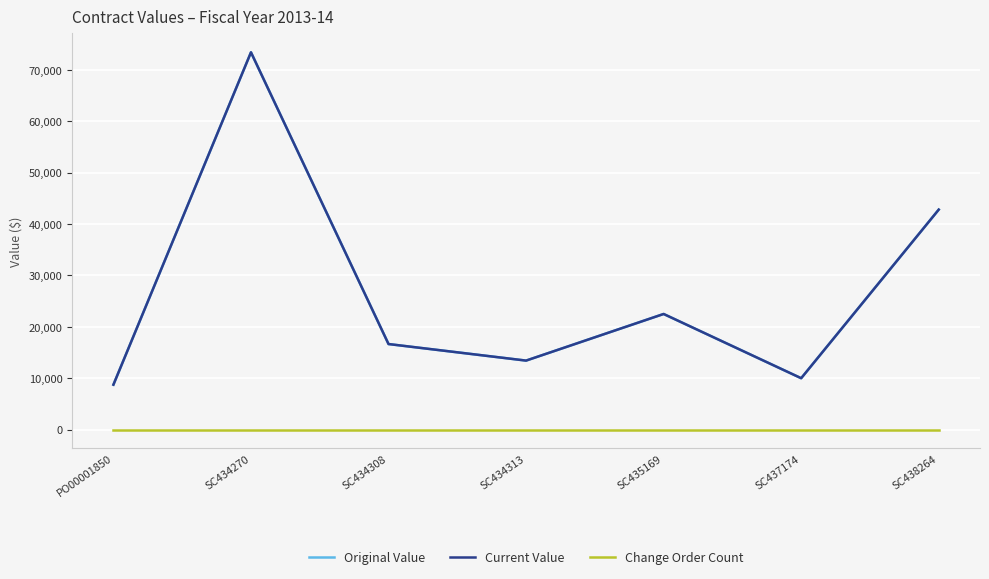

Is it true that Current Value equals 17678.1 at SC438264?

False